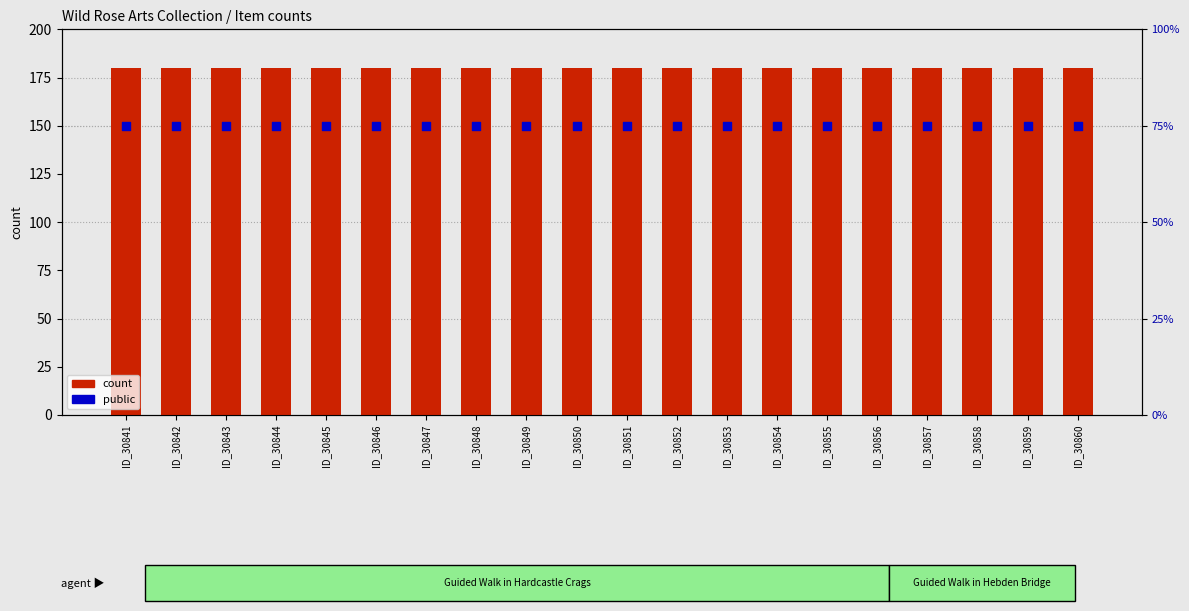

Is the value of public at ID_30845 greater than the value of count at ID_30847?

No